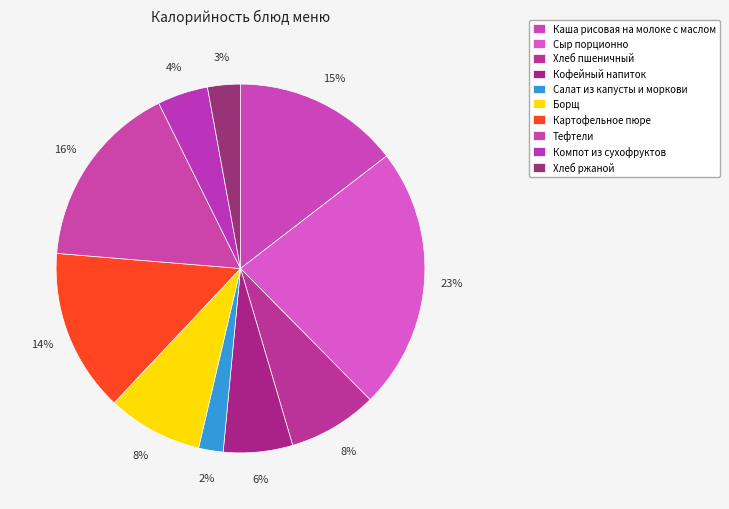

How many segments does this pie chart have?

10